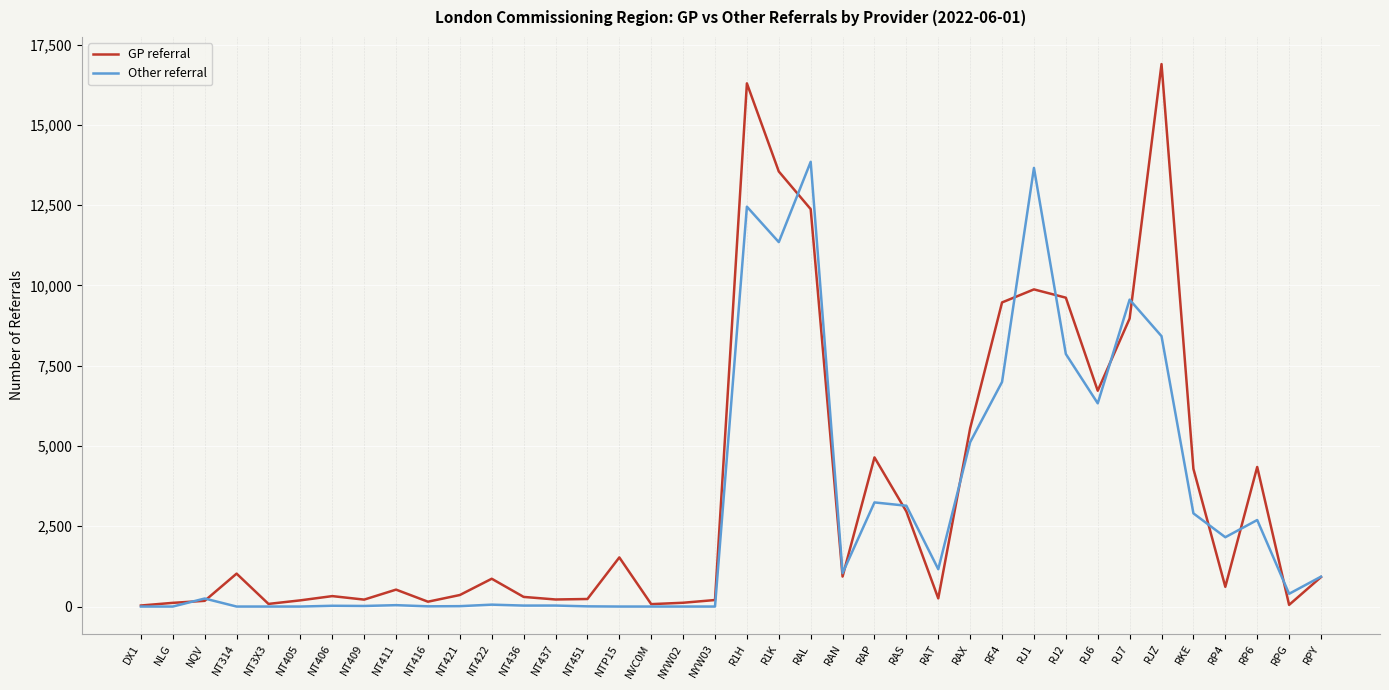

What is the maximum value for GP referral?

16896